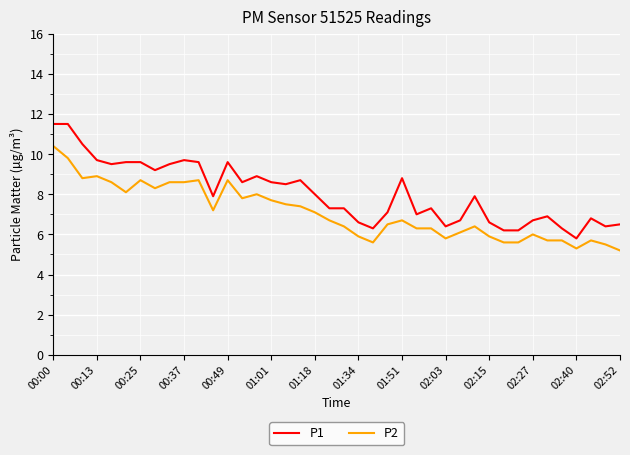

Which series has the largest total across all categories?

P1